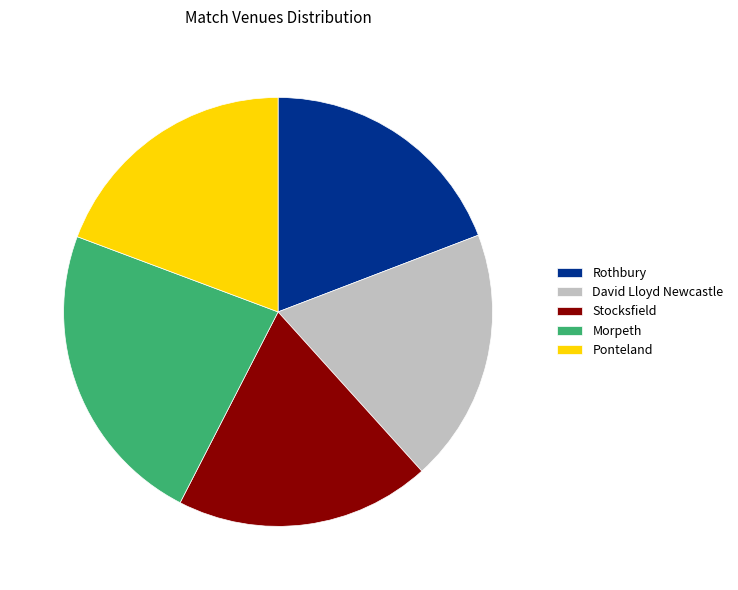

Is the sum of David Lloyd Newcastle and Stocksfield greater than half?

No